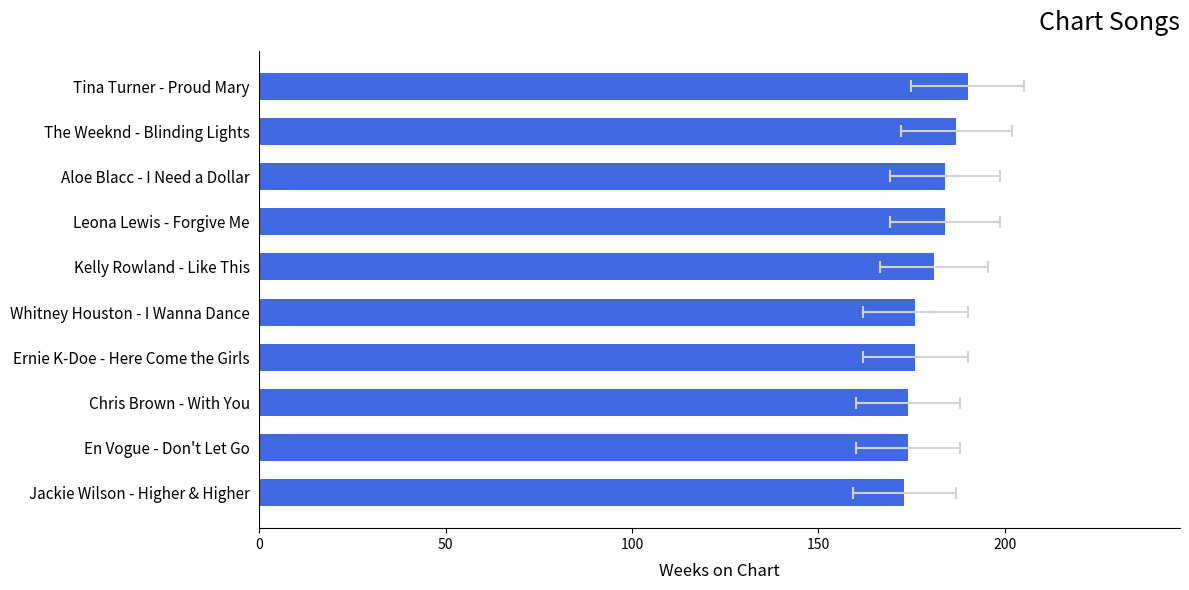

What is the smallest value displayed?

173